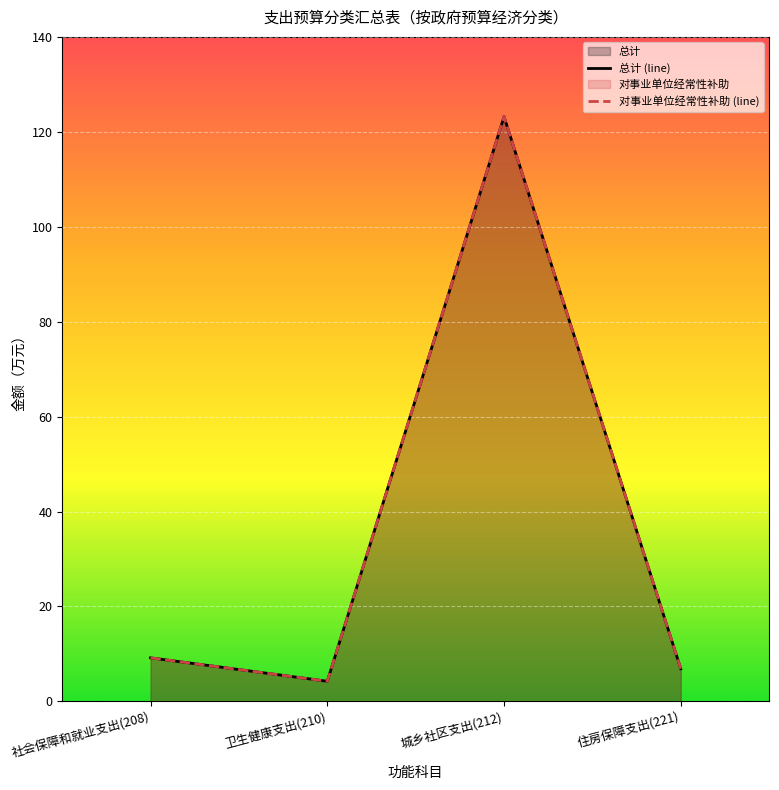

What position from the left is 城乡社区支出(212)?

3